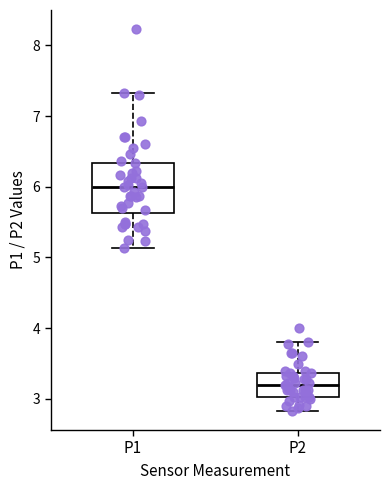

Reading left to right, transcribe this box plot: for each box, give where its median line is, the range the box spans, and where its two whiskers end, as read against the y-axis. The values are not printed on the chart, so give them approximately, as read against the axis.

P1: median 6.0, box 5.6 to 6.3, whiskers 5.1 to 7.3
P2: median 3.2, box 3.0 to 3.4, whiskers 2.8 to 3.8